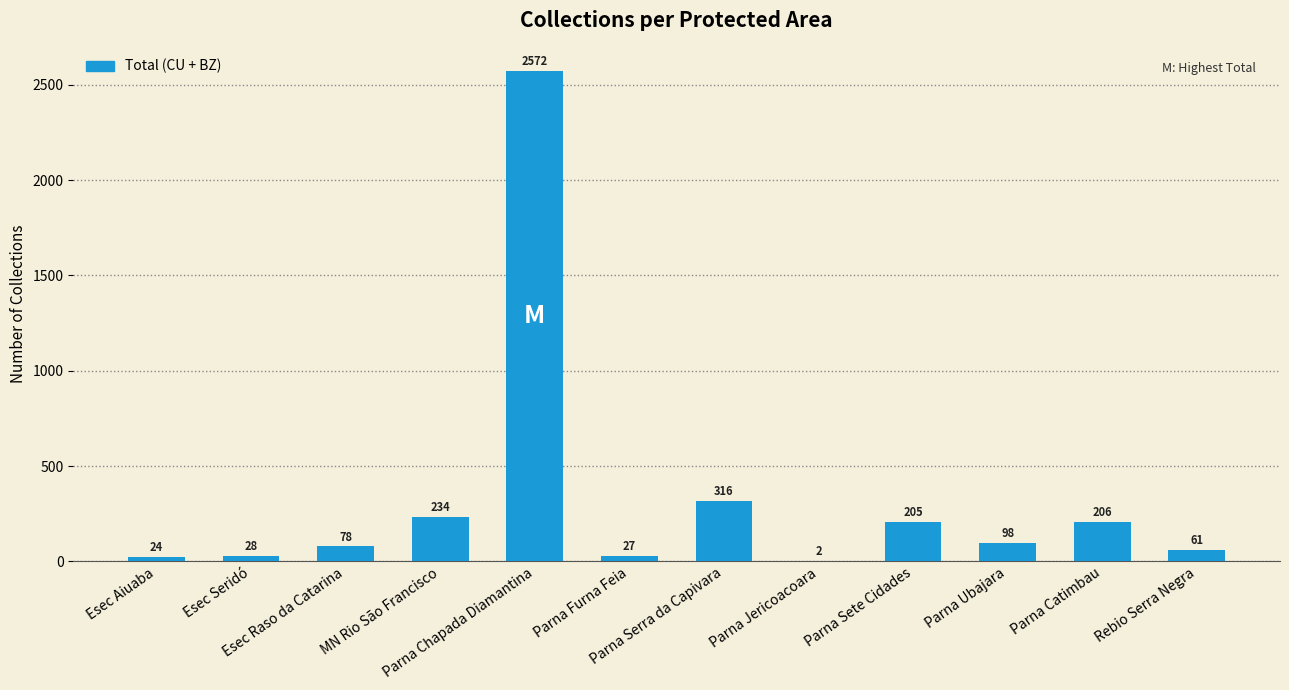

What is the maximum value shown in the chart?

2572